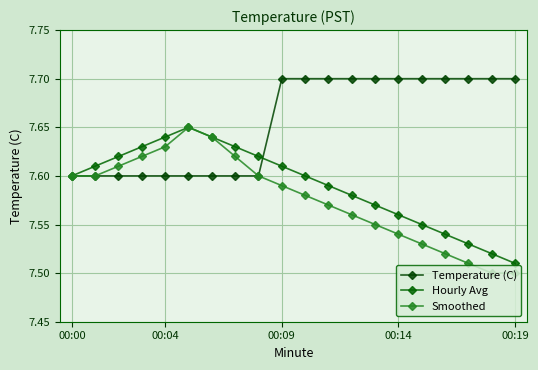

How many interior local peaks does the Hourly Avg series have?

1